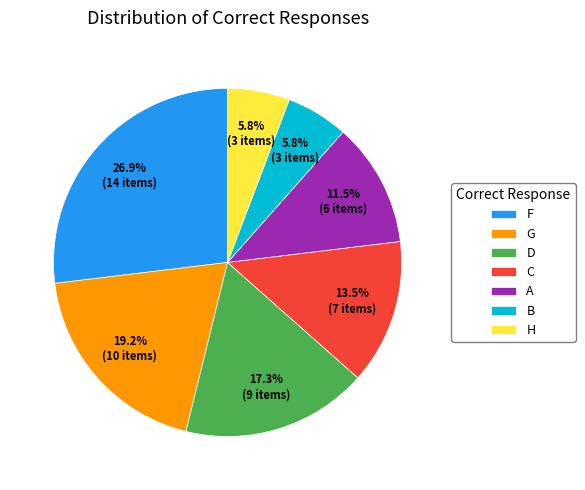

To the nearest percent, what portion does D represent?

17%